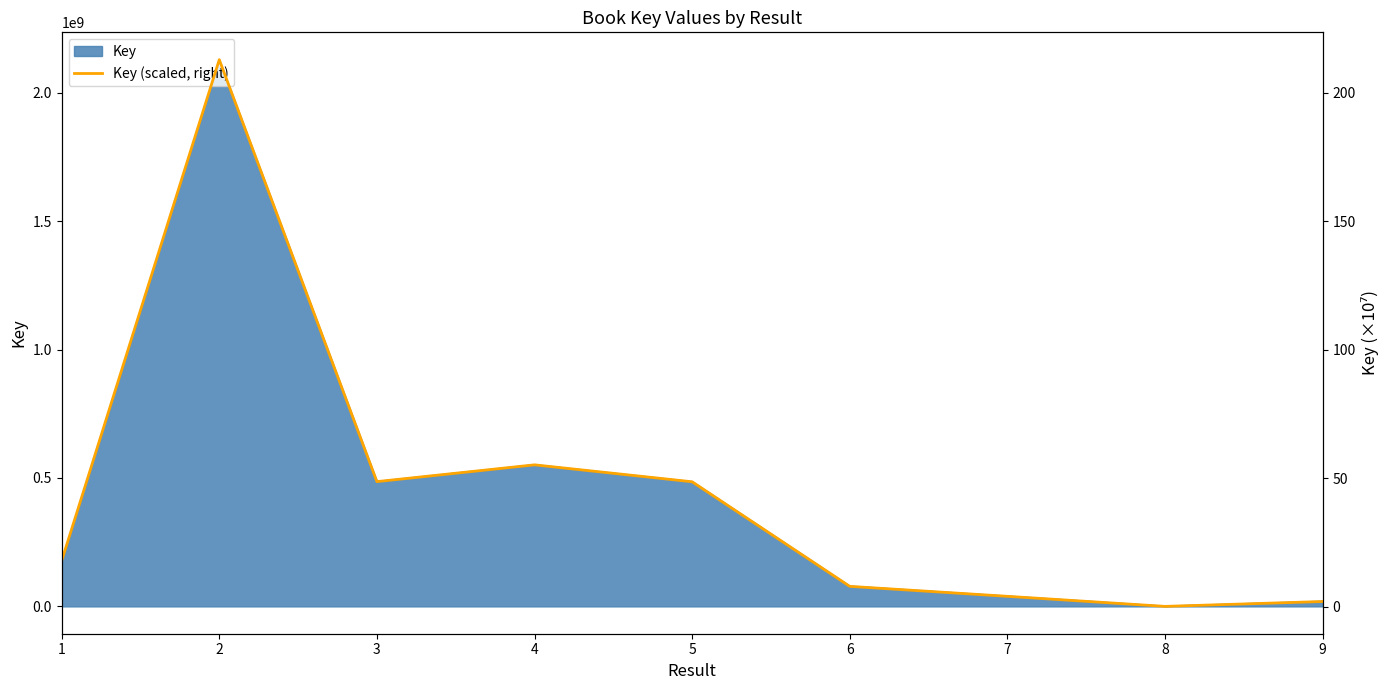

Reading left to right, what are all the values shown in this chart?

17.9	212.9	48.7	55.2	48.6	7.9	4.1	0.1	2.0